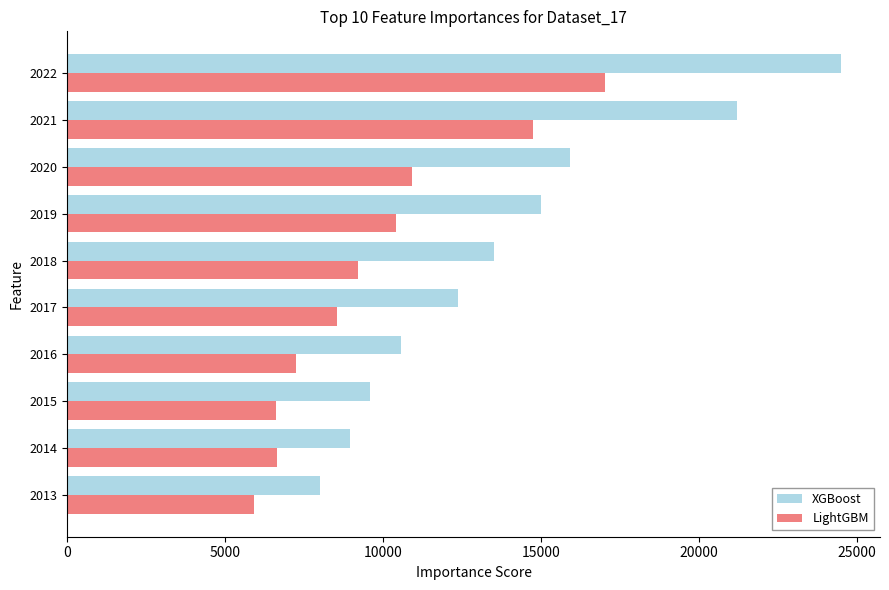

How many data points in LightGBM are less than 9212?

5